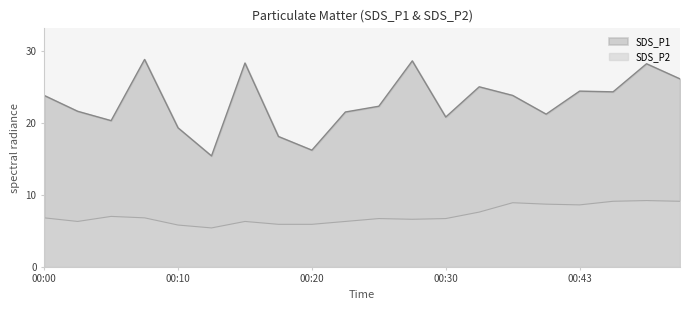

Which series changed the most between 01:00 and 01:30?

SDS_P1